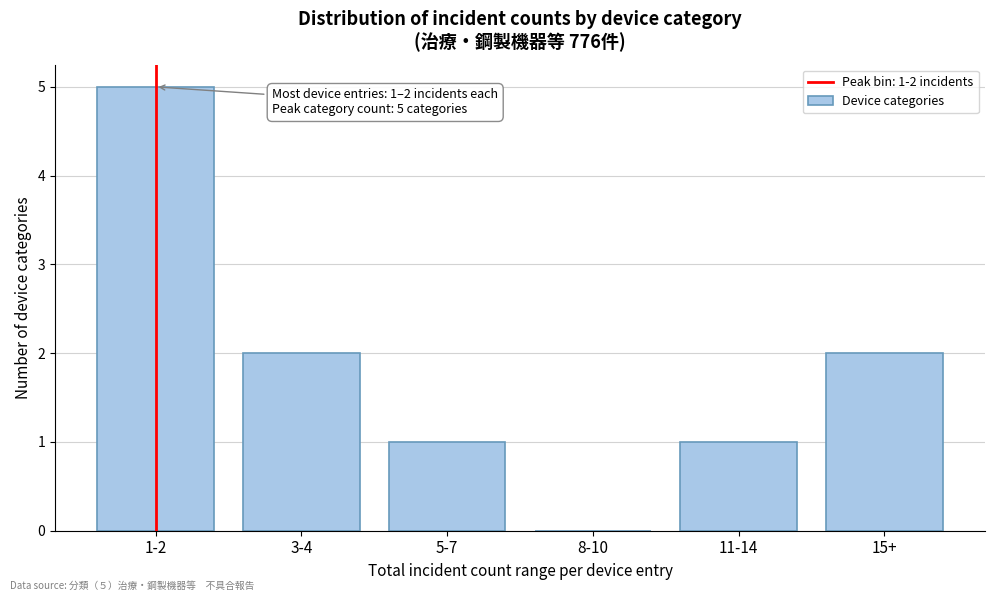

Reading left to right, list all the values displayed in this chart.

1-2=5	3-4=2	5-7=1	8-10=0	11-14=1	15+=2